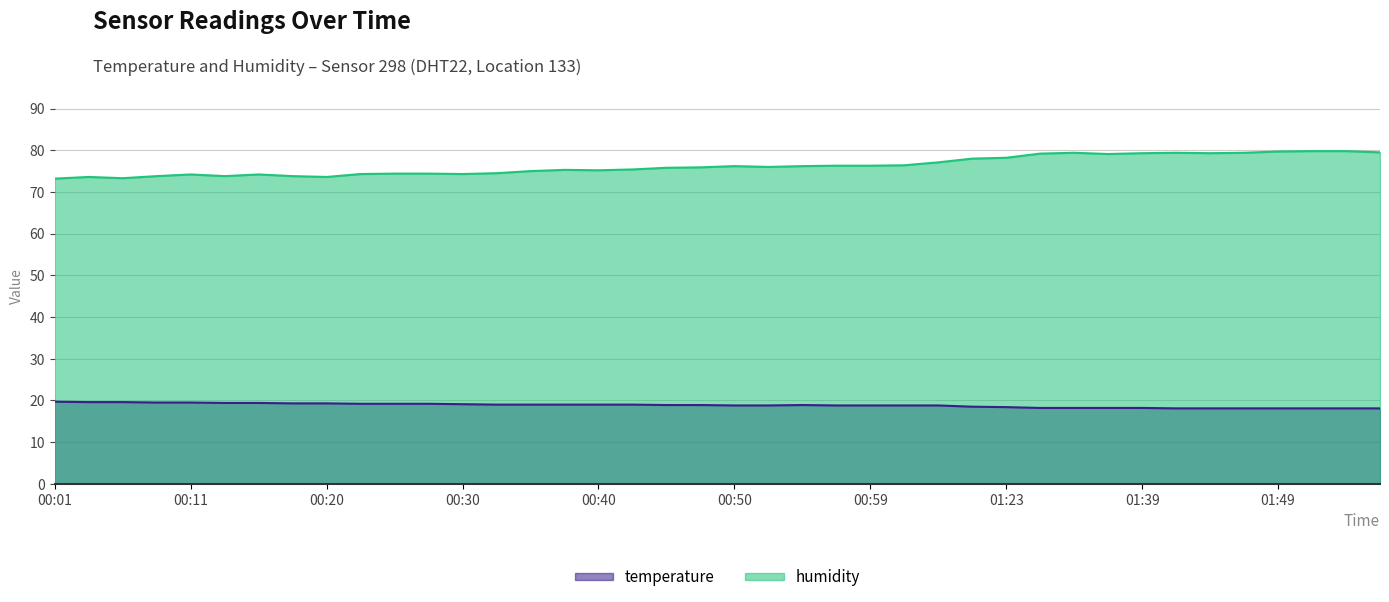

Which series has the largest total across all categories?

humidity